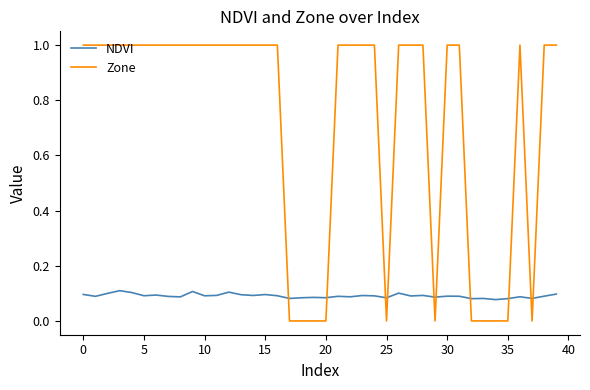

List the series in order of their peak value, highest first.

Zone, NDVI